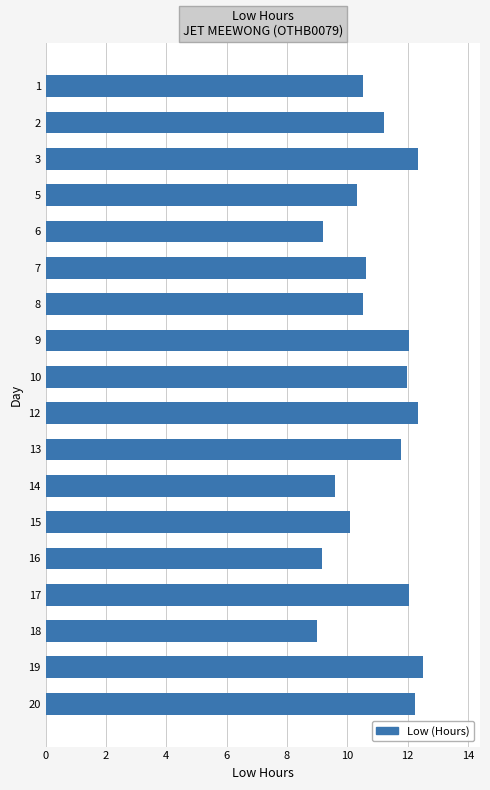

What is the value of the 9th bar from the top?

12.0